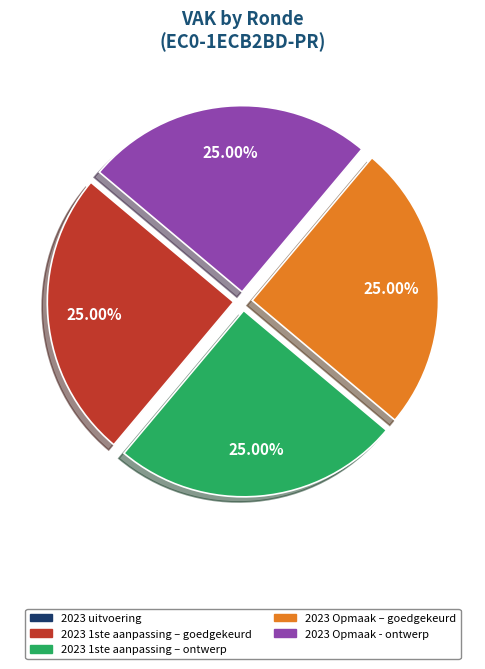

Is there a majority slice in this chart?

No